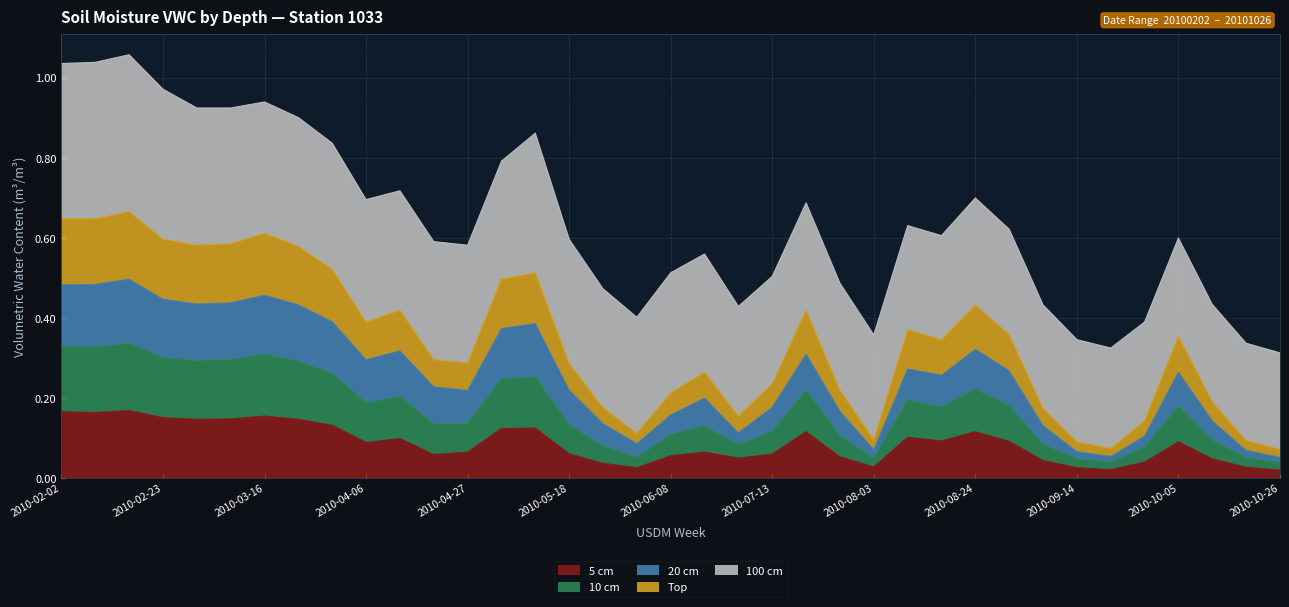

What is the total value across all series at 2010-06-08?

0.5